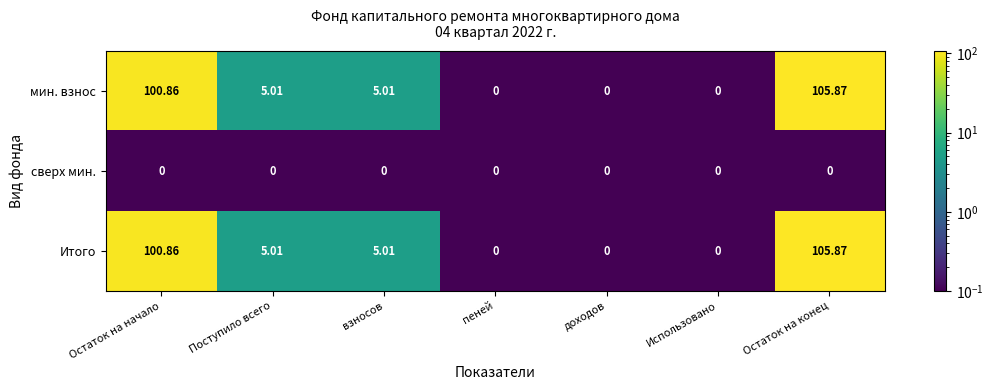

At how many categories does at least one series exceed 11?

2